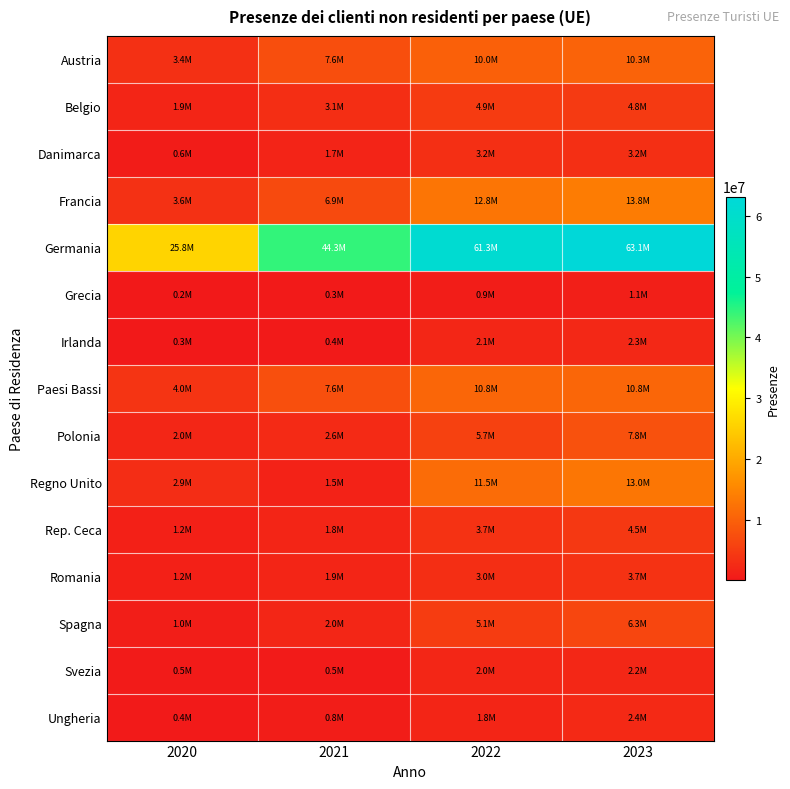

What is the maximum value shown in the chart?

63136885